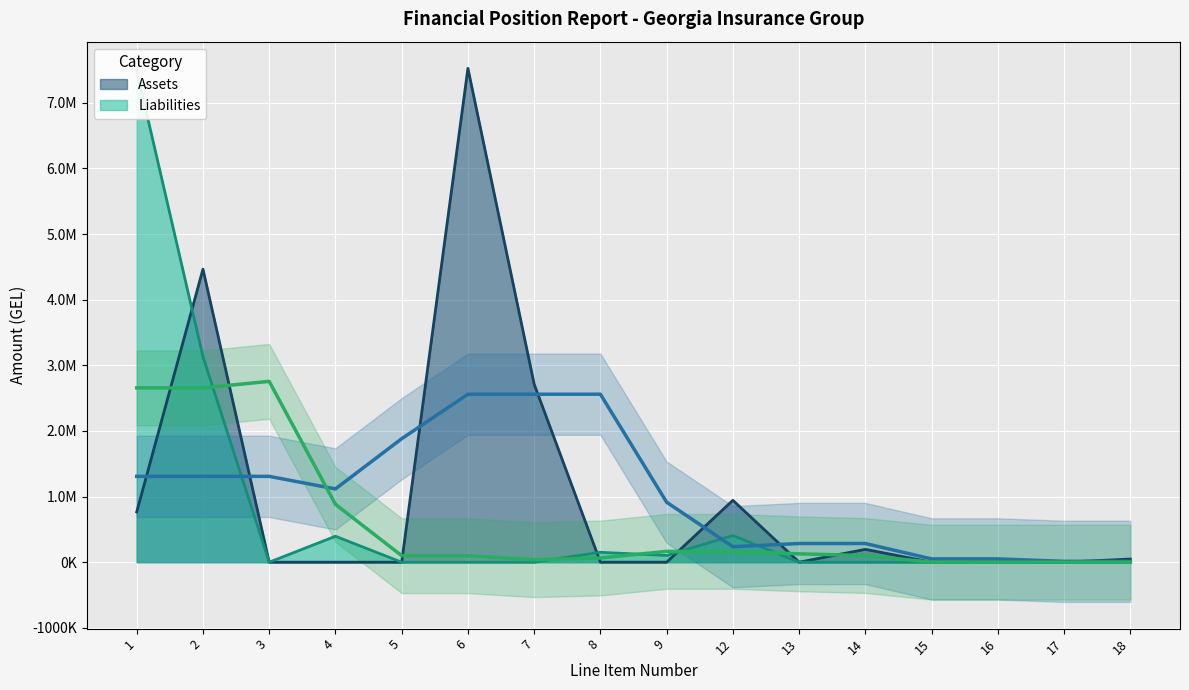

List the series in order of their overall mean, lowest first.

Liabilities, Assets